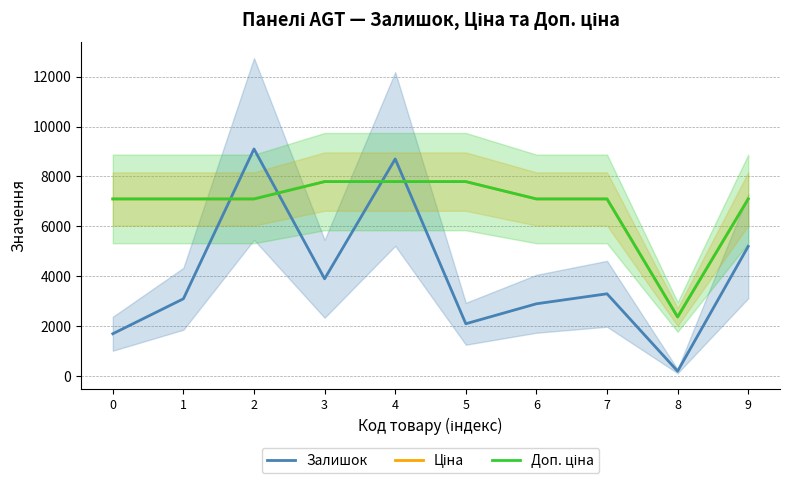

Which series has the largest total across all categories?

Ціна